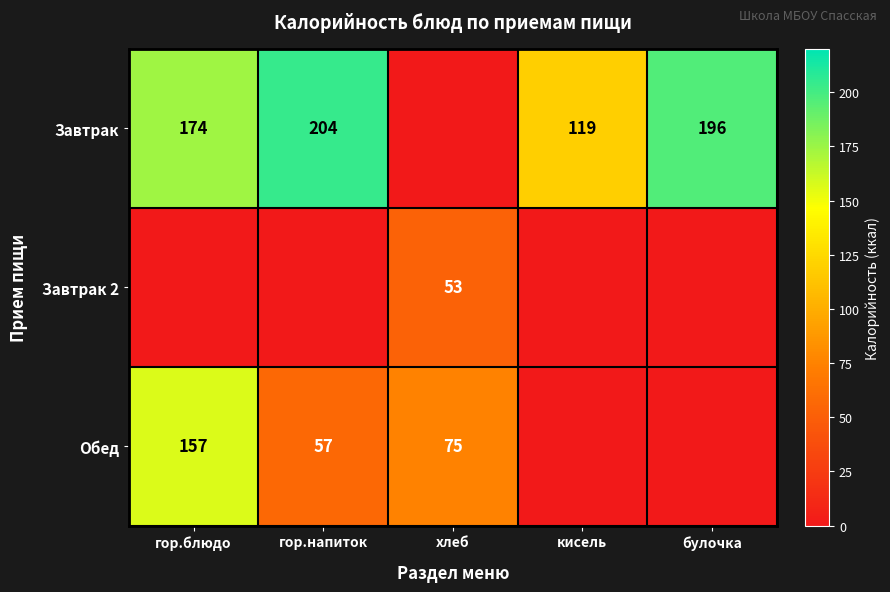

What is the difference between the highest and lowest values at хлеб?

75